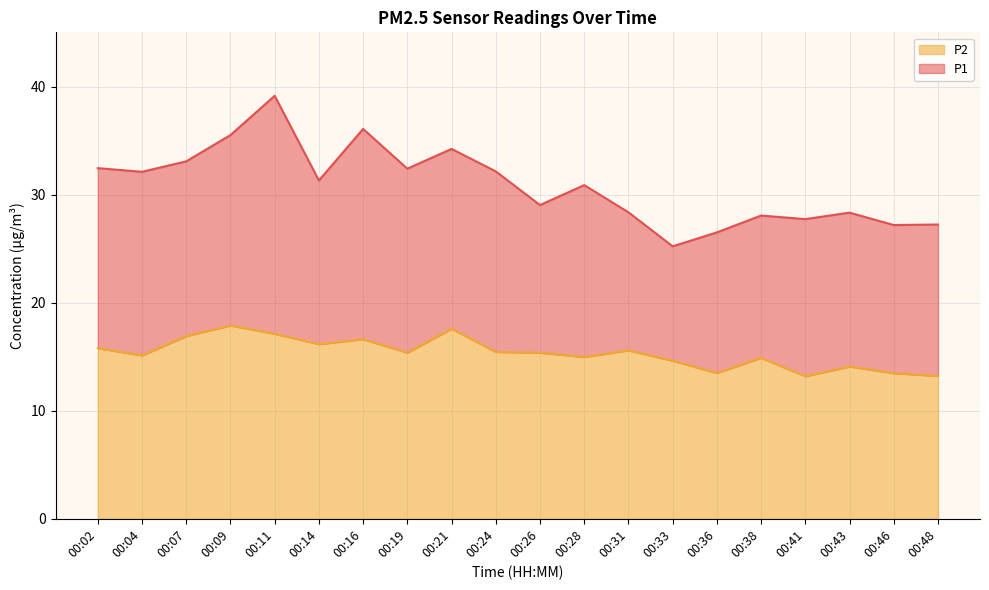

True or false: P2 and P1 intersect in this chart.

False